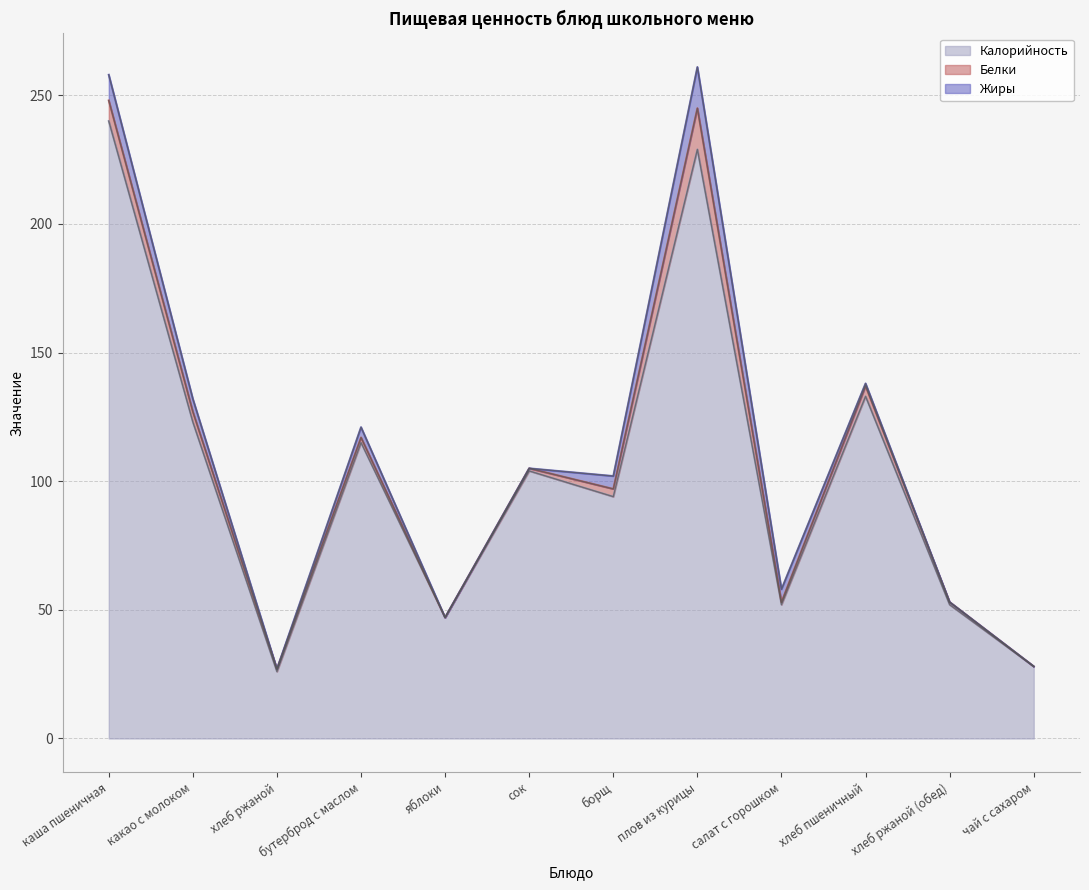

Which category has the lowest value in the Калорийность series?

хлеб ржаной